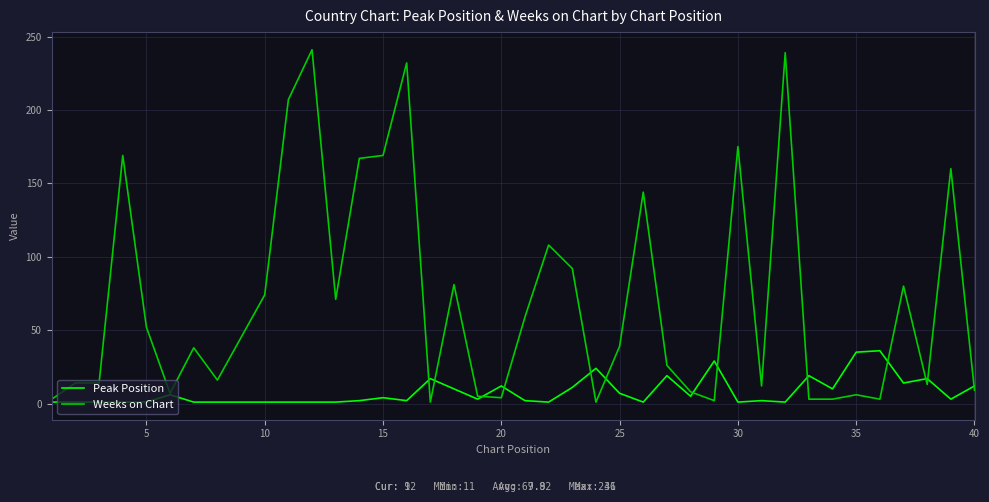

List the series in order of their overall mean, lowest first.

Peak Position, Weeks on Chart